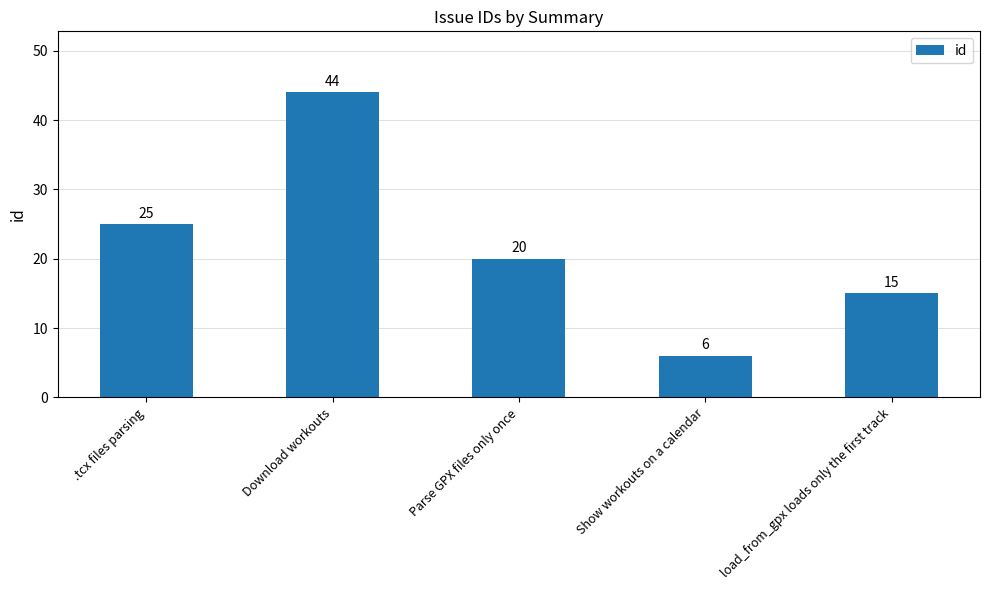

What position from the right is Download workouts?

4